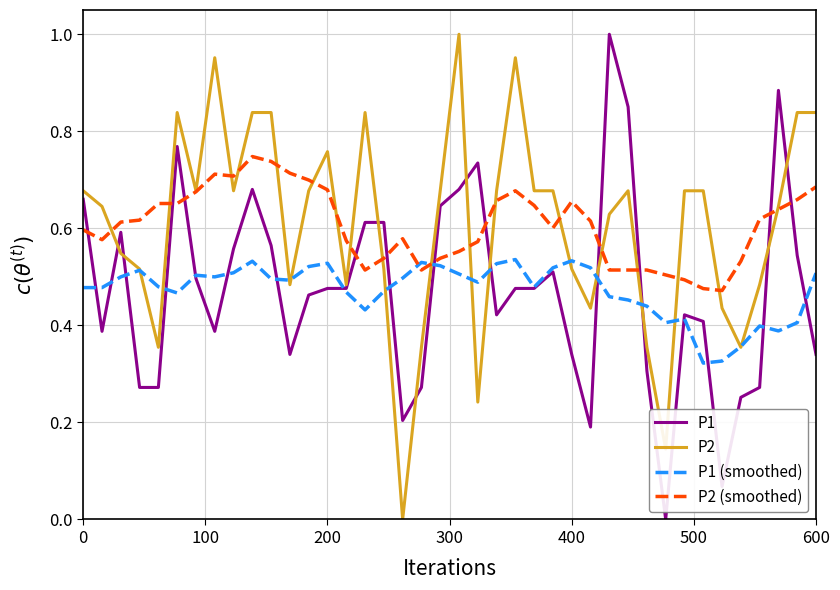

How many P1 (smoothed) values are between 0 and 1?

40